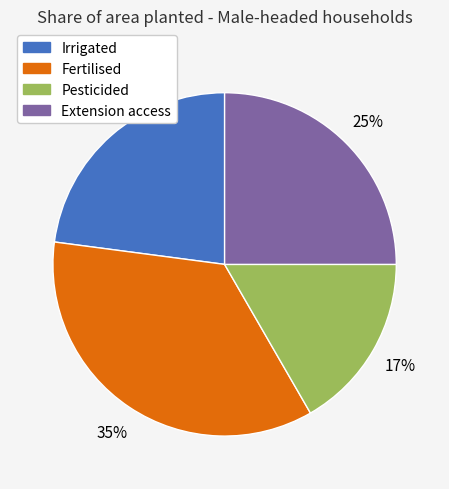

True or false: Fertilised accounts for 35% of the total.

True